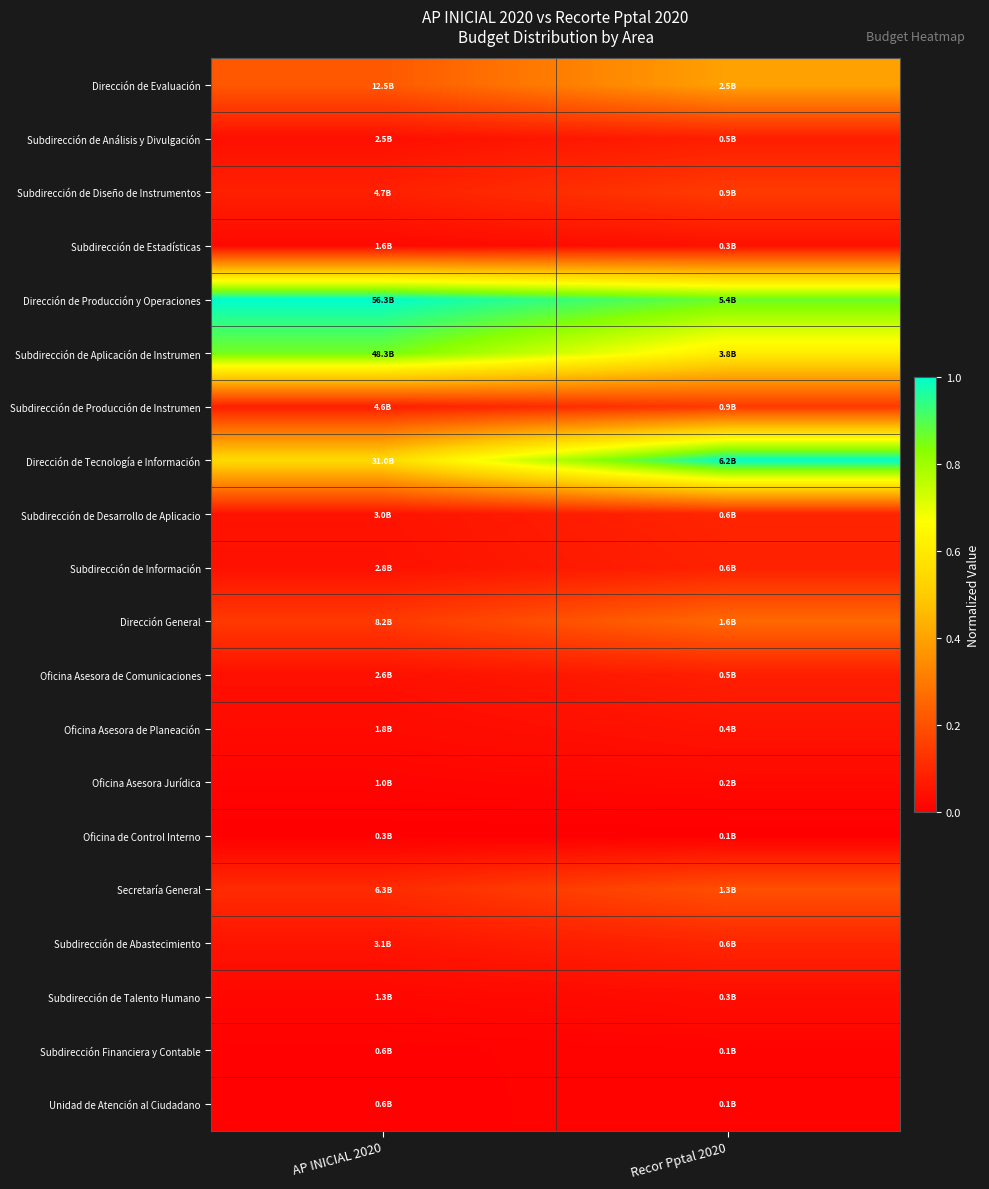

Reading left to right, extract all data points from this chart.

Dirección de Evaluación: AP INICIAL 2020=0.2	Recor Pptal 2020=0.4
Subdirección de Análisis y Divulgación: AP INICIAL 2020=0.0	Recor Pptal 2020=0.1
Subdirección de Diseño de Instrumentos: AP INICIAL 2020=0.1	Recor Pptal 2020=0.1
Subdirección de Estadísticas: AP INICIAL 2020=0.0	Recor Pptal 2020=0.0
Dirección de Producción y Operaciones: AP INICIAL 2020=1.0	Recor Pptal 2020=0.9
Subdirección de Aplicación de Instrumen: AP INICIAL 2020=0.9	Recor Pptal 2020=0.6
Subdirección de Producción de Instrumen: AP INICIAL 2020=0.1	Recor Pptal 2020=0.1
Dirección de Tecnología e Información: AP INICIAL 2020=0.5	Recor Pptal 2020=1.0
Subdirección de Desarrollo de Aplicacio: AP INICIAL 2020=0.0	Recor Pptal 2020=0.1
Subdirección de Información: AP INICIAL 2020=0.0	Recor Pptal 2020=0.1
Dirección General: AP INICIAL 2020=0.1	Recor Pptal 2020=0.3
Oficina Asesora de Comunicaciones: AP INICIAL 2020=0.0	Recor Pptal 2020=0.1
Oficina Asesora de Planeación: AP INICIAL 2020=0.0	Recor Pptal 2020=0.1
Oficina Asesora Jurídica: AP INICIAL 2020=0.0	Recor Pptal 2020=0.0
Oficina de Control Interno: AP INICIAL 2020=0.0	Recor Pptal 2020=0.0
Secretaría General: AP INICIAL 2020=0.1	Recor Pptal 2020=0.2
Subdirección de Abastecimiento: AP INICIAL 2020=0.1	Recor Pptal 2020=0.1
Subdirección de Talento Humano: AP INICIAL 2020=0.0	Recor Pptal 2020=0.0
Subdirección Financiera y Contable: AP INICIAL 2020=0.0	Recor Pptal 2020=0.0
Unidad de Atención al Ciudadano: AP INICIAL 2020=0.0	Recor Pptal 2020=0.0